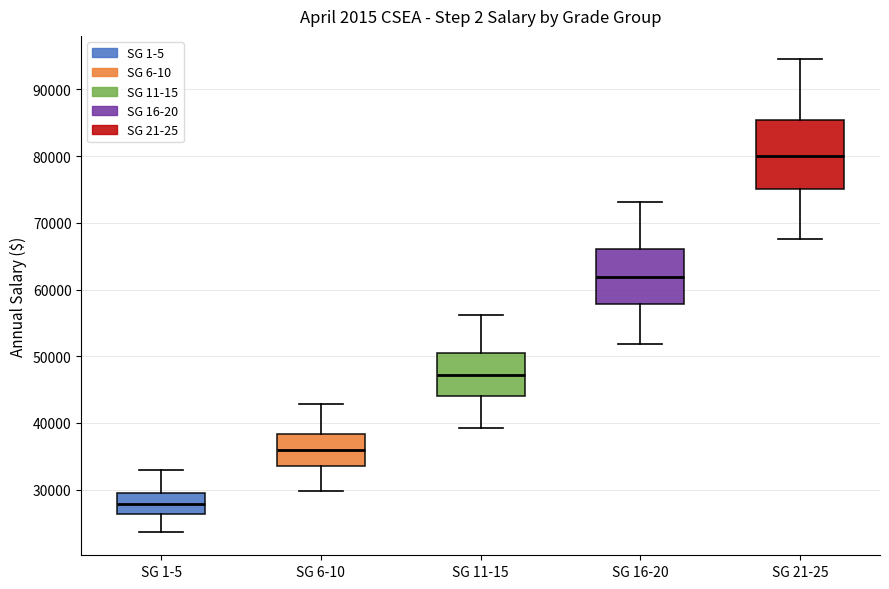

Which box is the tallest, from its lower edge to its upper edge?

SG 21-25